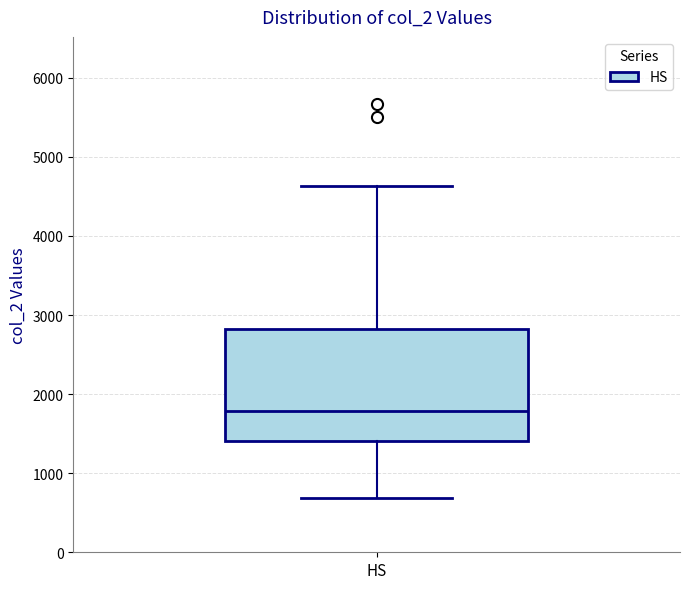

Transcribe this box plot: give where the median line is, the range the box spans, and where the two whiskers end, as read against the y-axis. The values are not printed on the chart, so give them approximately, as read against the axis.

median 1800, box 1400 to 2800, whiskers 700 to 4600